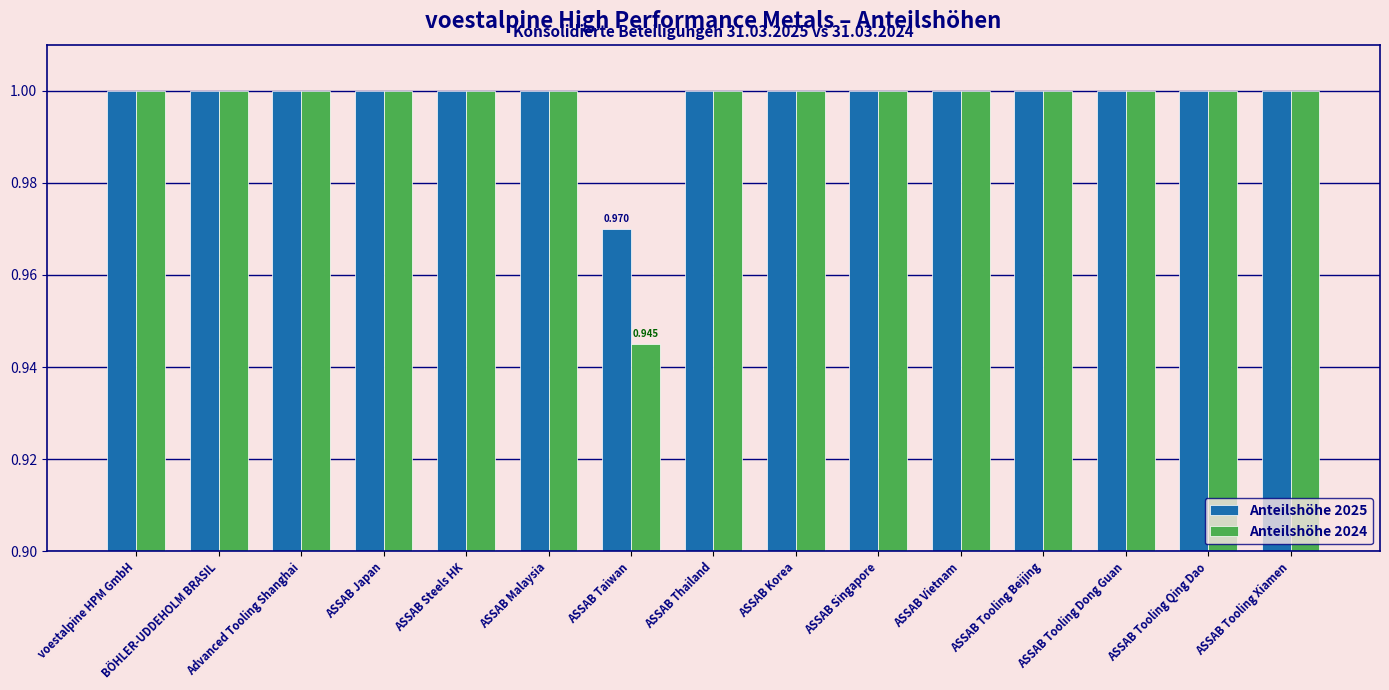

What is the total value across all series at ASSAB Korea?

2.0